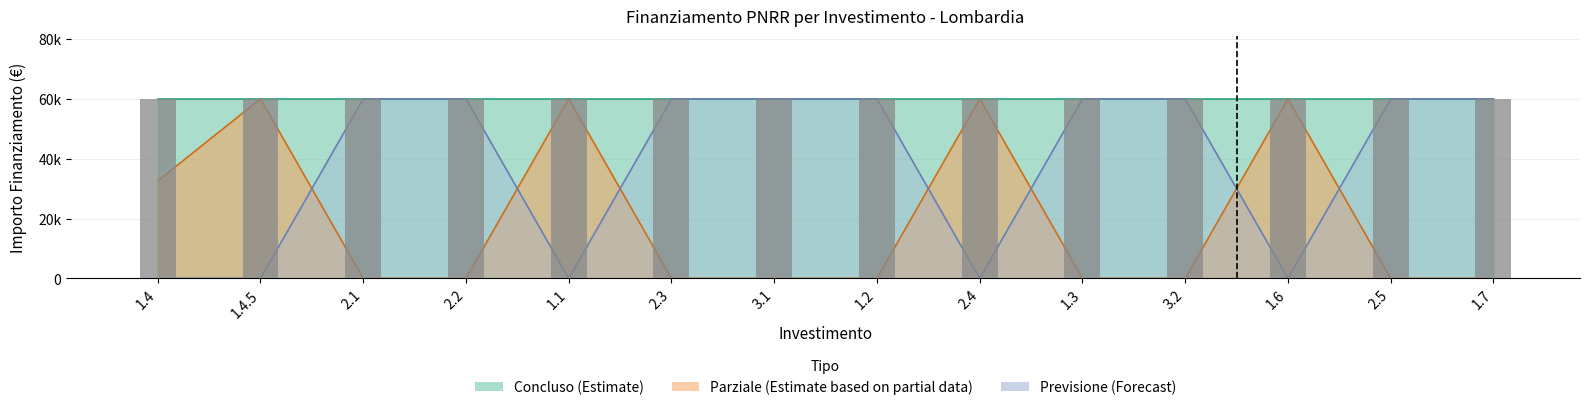

Which series has the largest total across all categories?

Concluso